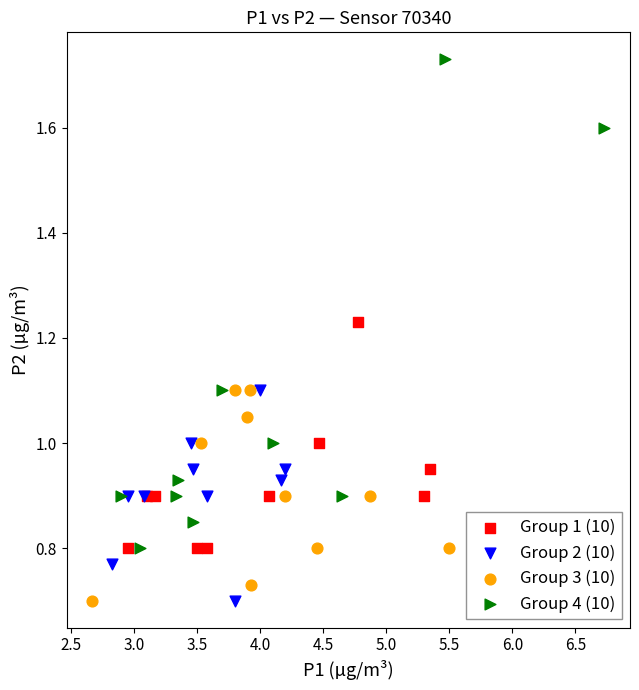

What are all the series names shown in the legend?

Group 1 (10), Group 2 (10), Group 3 (10), Group 4 (10)